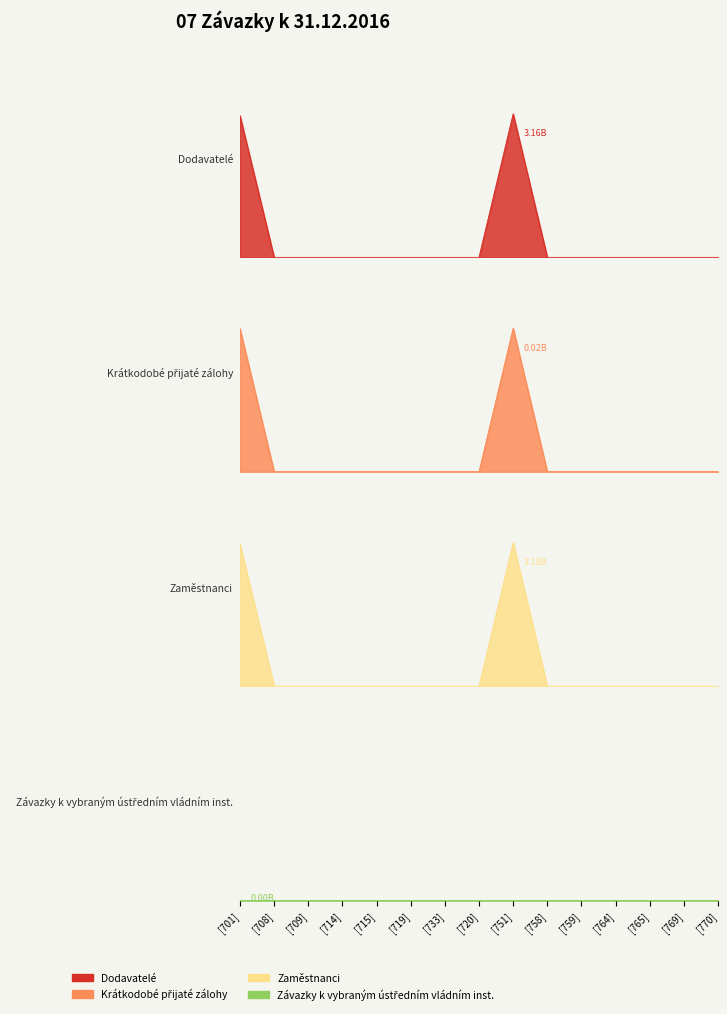

List the series in order of their peak value, lowest first.

Závazky k vybraným ústředním vládním inst., Krátkodobé přijaté zálohy, Dodavatelé, Zaměstnanci